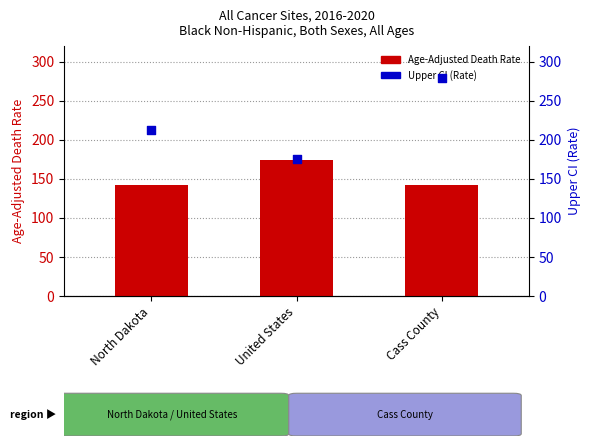

At how many categories does at least one series exceed 266?

1